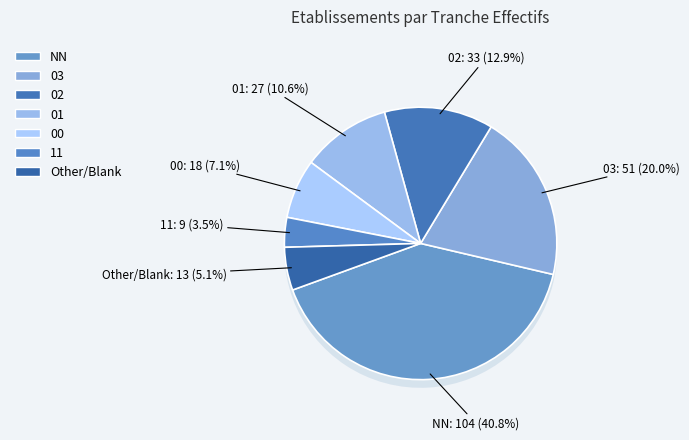

Does 00 represent more than half of the total?

No